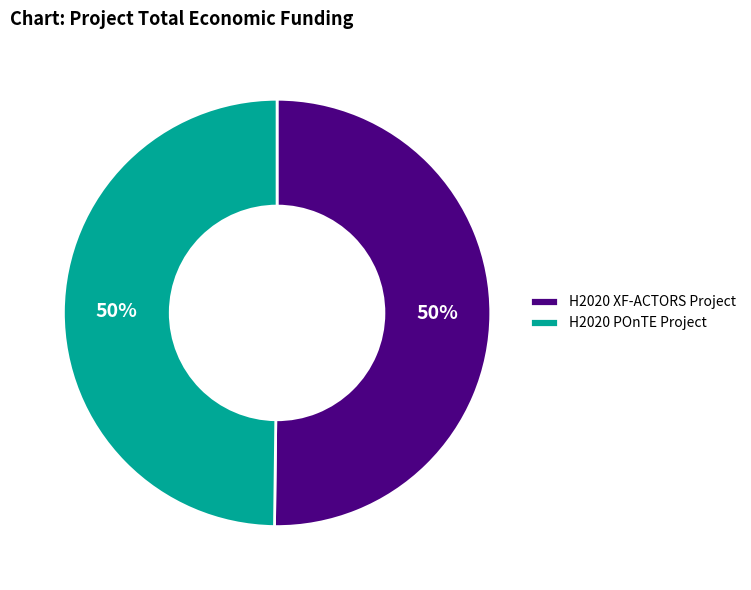

How many segments does this pie chart have?

2